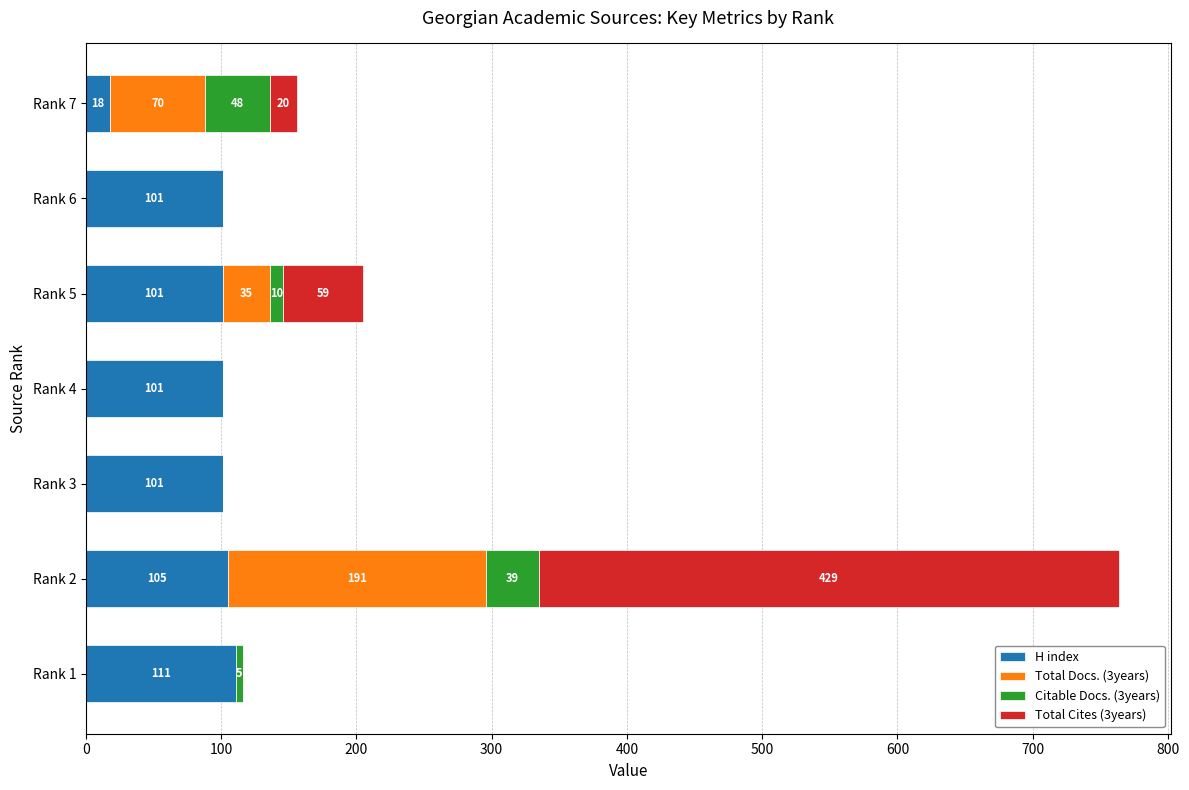

At which category is the sum across all series the highest?

Rank 2